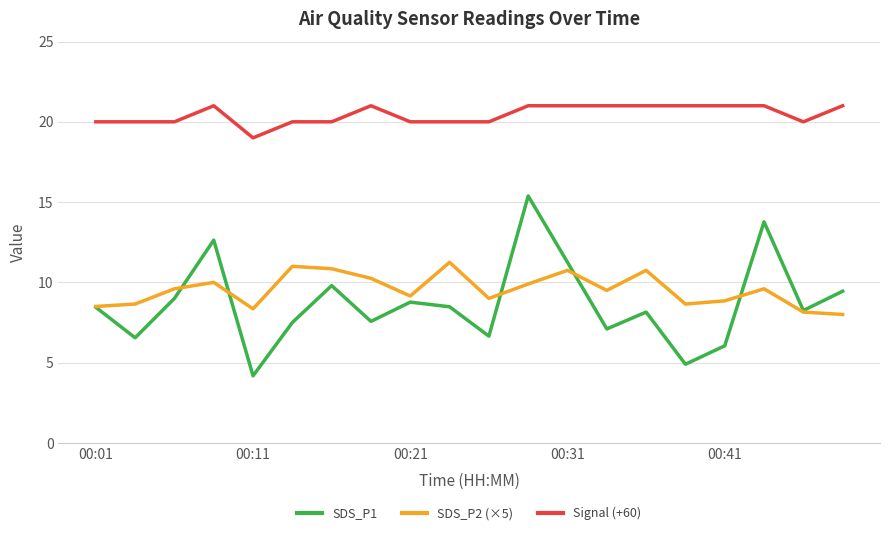

True or false: Signal (+60) and SDS_P1 cross at least once.

False